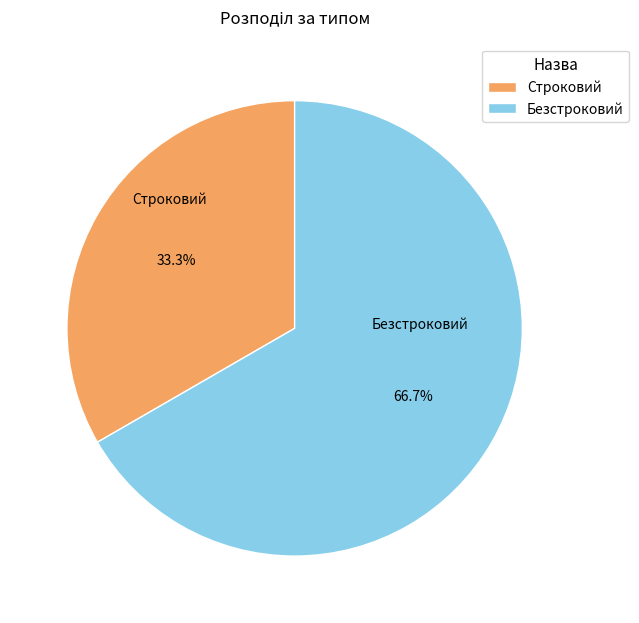

Which slice is the largest?

Безстроковий